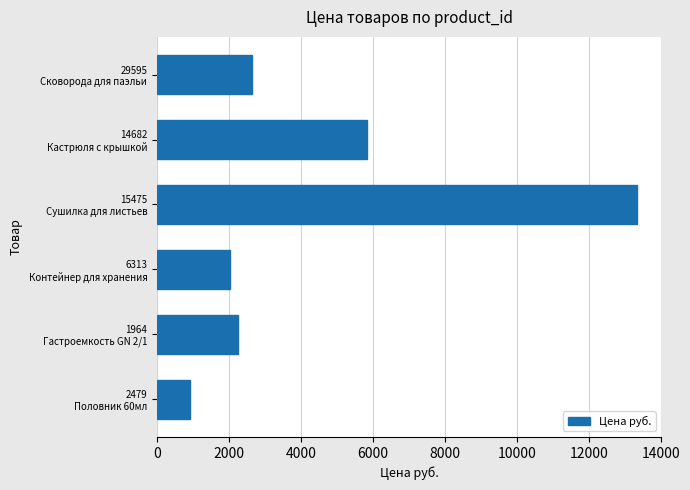

Reading top to bottom, what are all the values shown in this chart?

2653	5823	13347	2037	2252	917